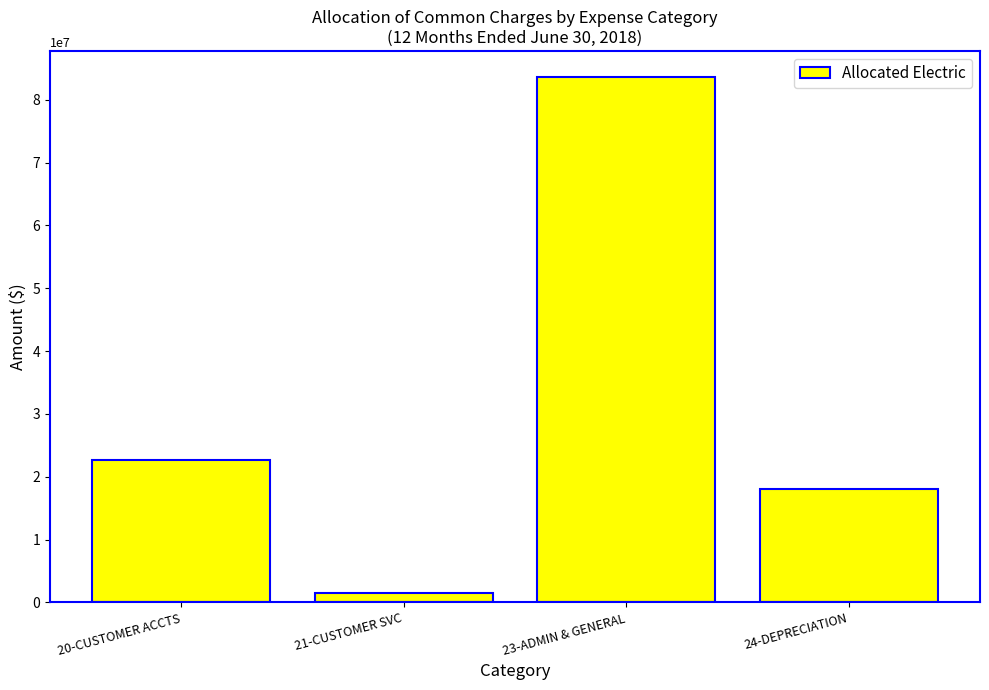

The chart shows a value of 17997790 at 24-DEPRECIATION. True or false?

True